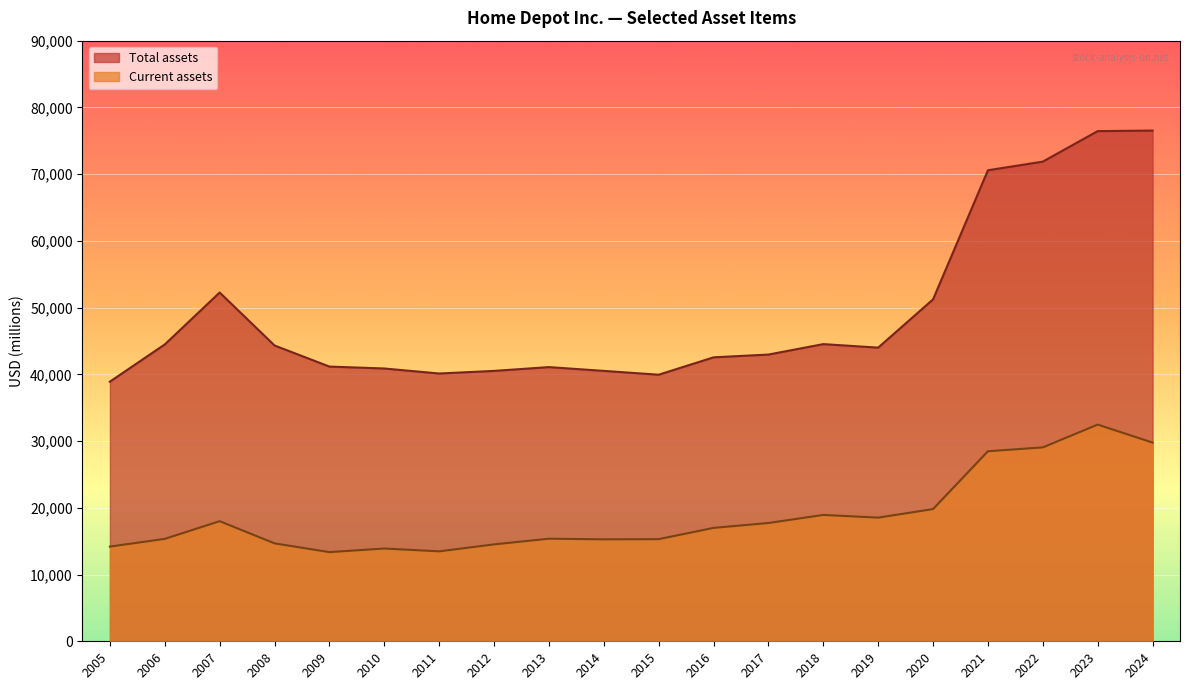

How many interior local peaks does the Total assets series have?

3